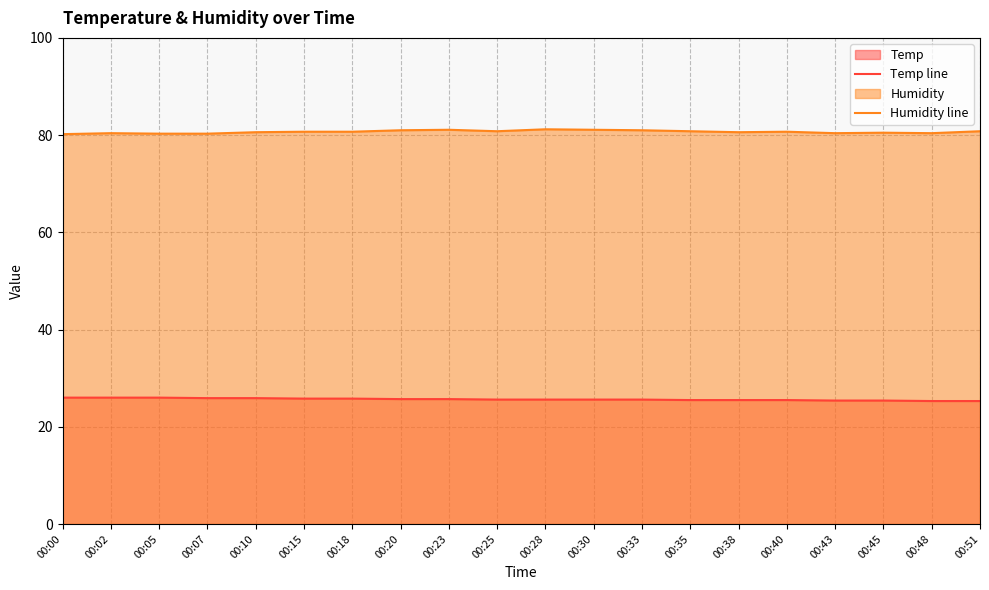

True or false: Humidity line has a value of 37.4 at 00:48.

False